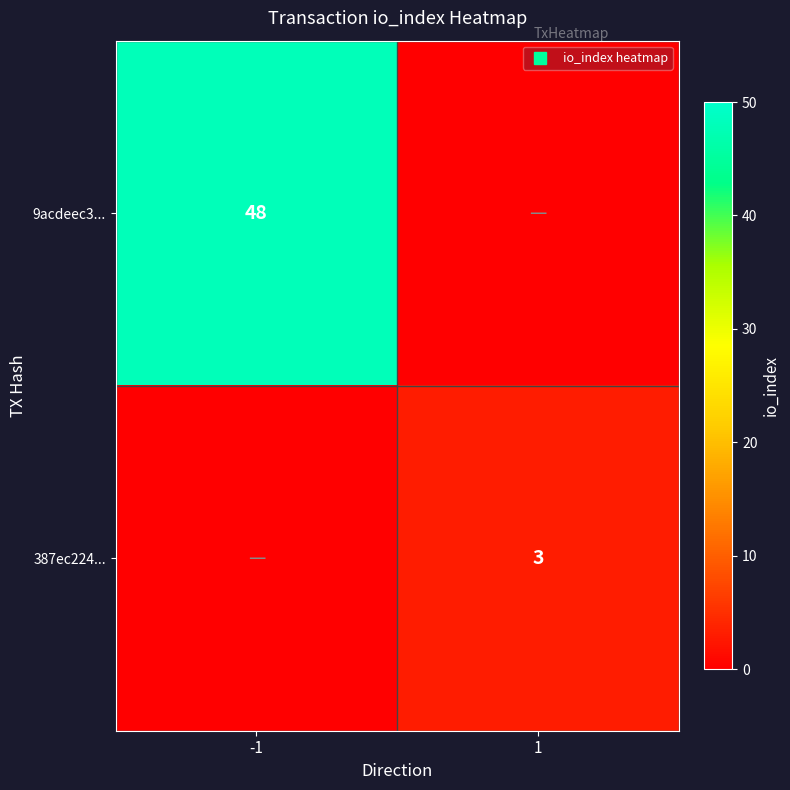

Between -1 and 1, which series saw the biggest shift?

9acdeec3...